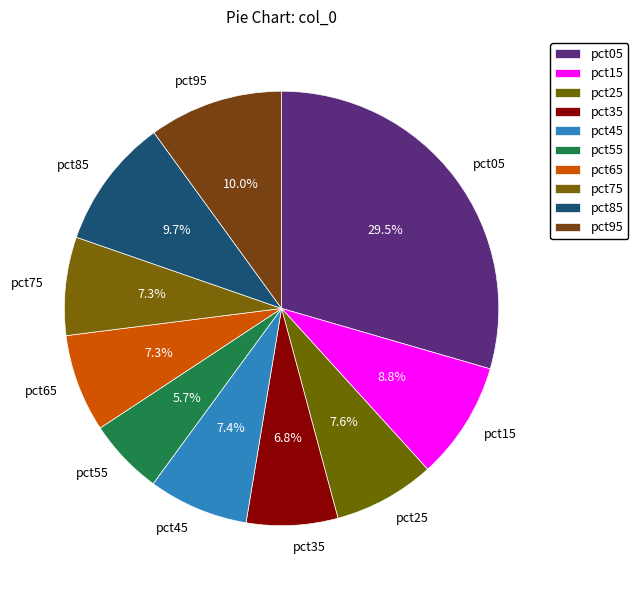

What is the largest slice in the pie chart?

pct05